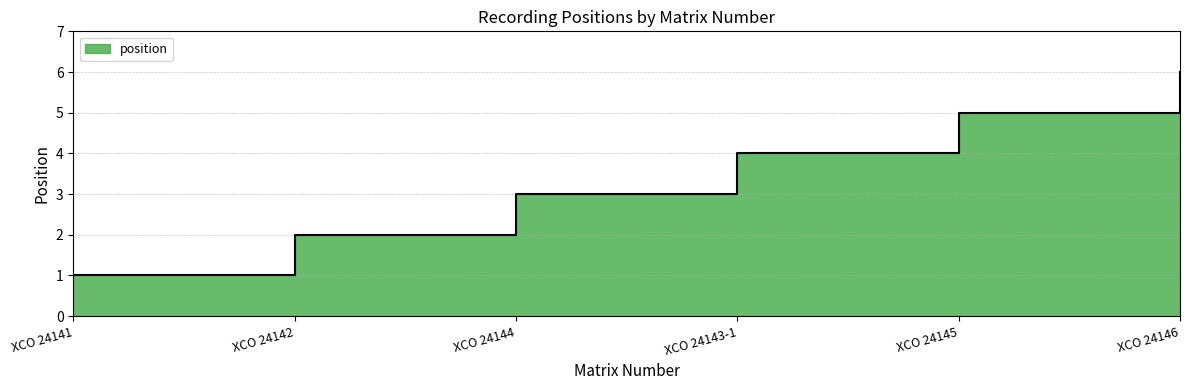

What is the difference between the values at XCO 24142 and XCO 24141?

1